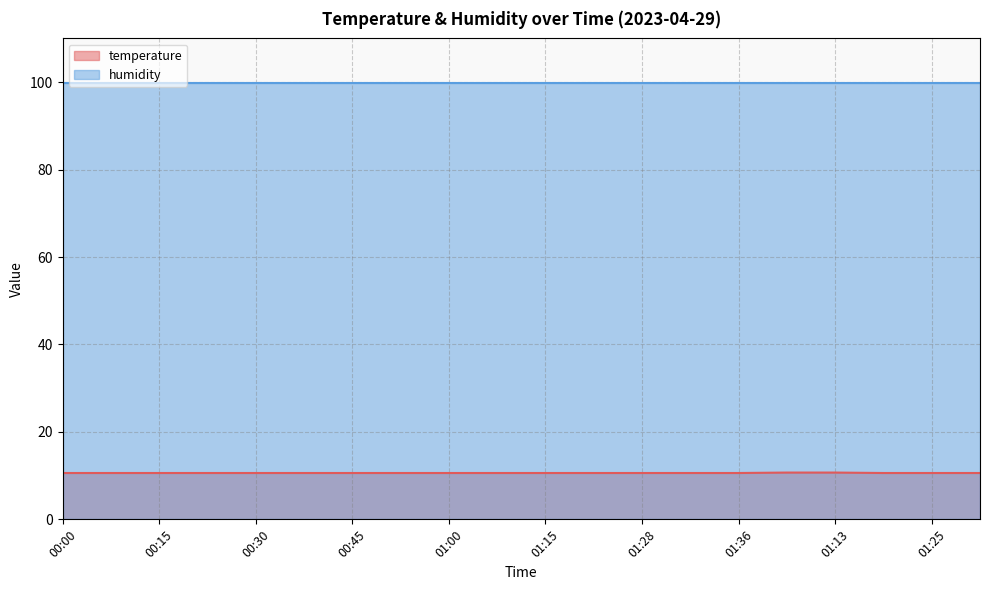

How many values are between 10 and 11?

20